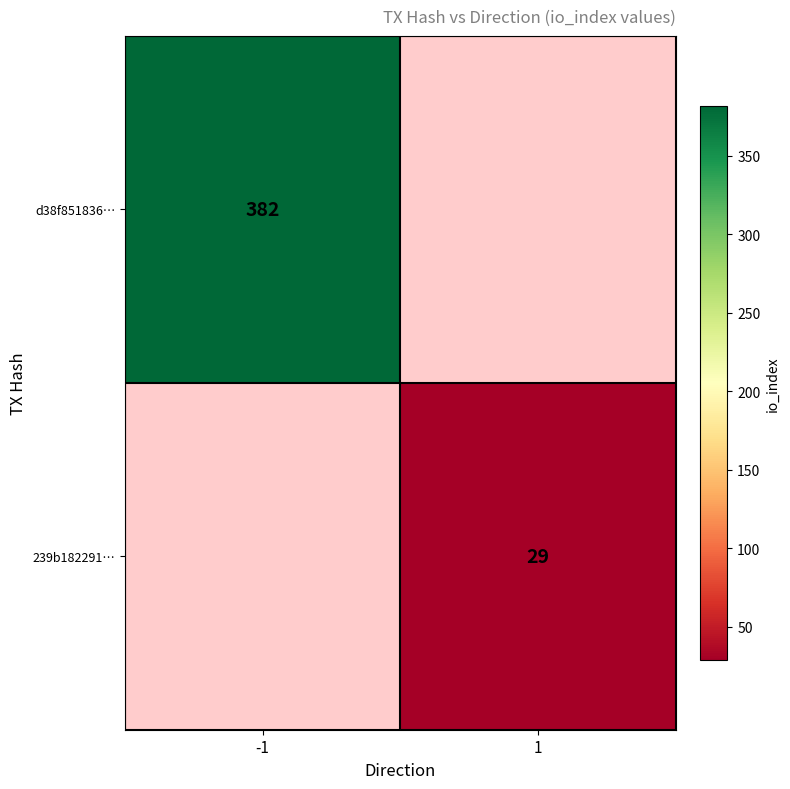

The value of d38f851836… at -1 is 382. True or false?

True